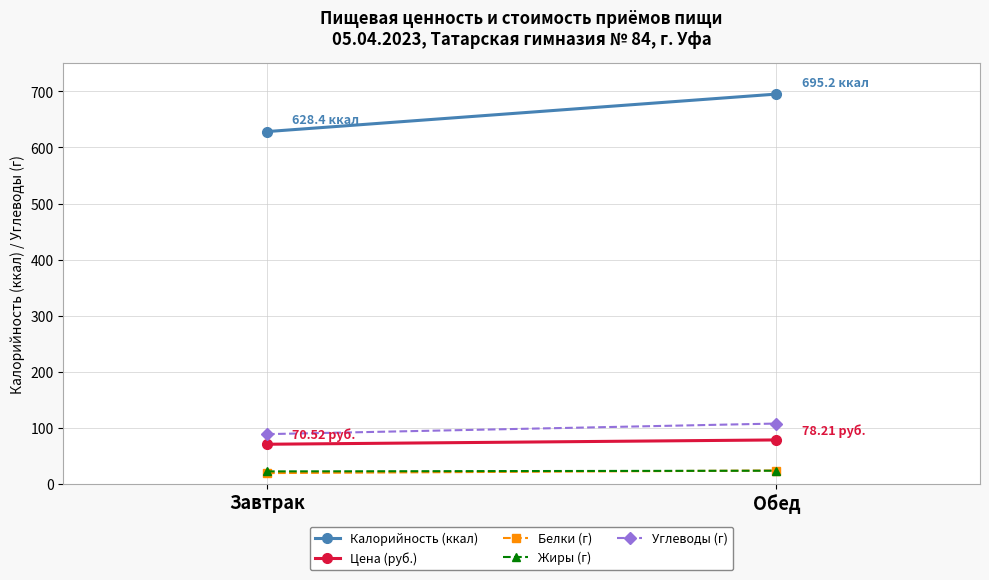

How many data points does each series have?

2